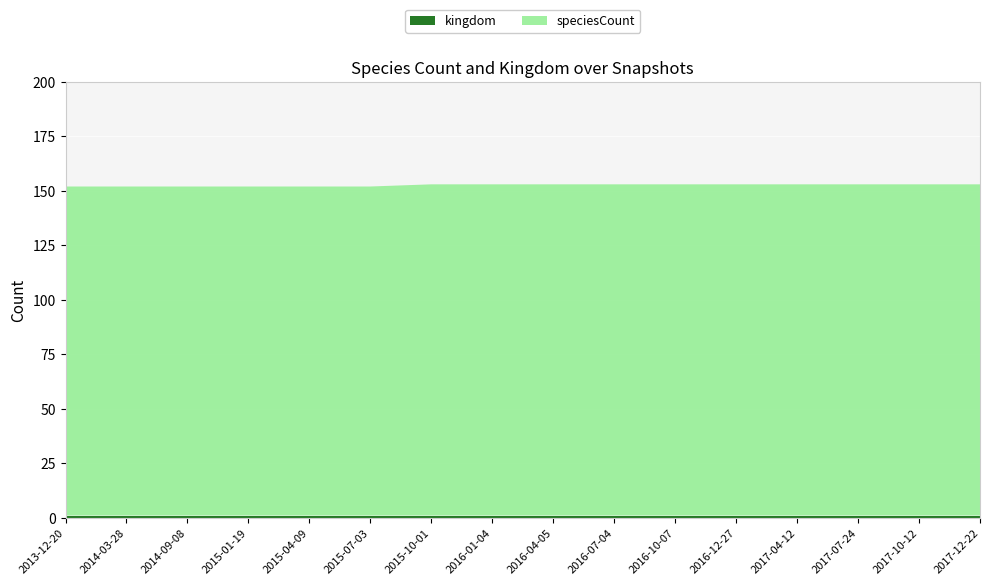

Reading right to left, list all the values displayed in this chart.

speciesCount: 152	152	152	152	152	152	152	152	152	152	151	151	151	151	151	151
kingdom: 1	1	1	1	1	1	1	1	1	1	1	1	1	1	1	1